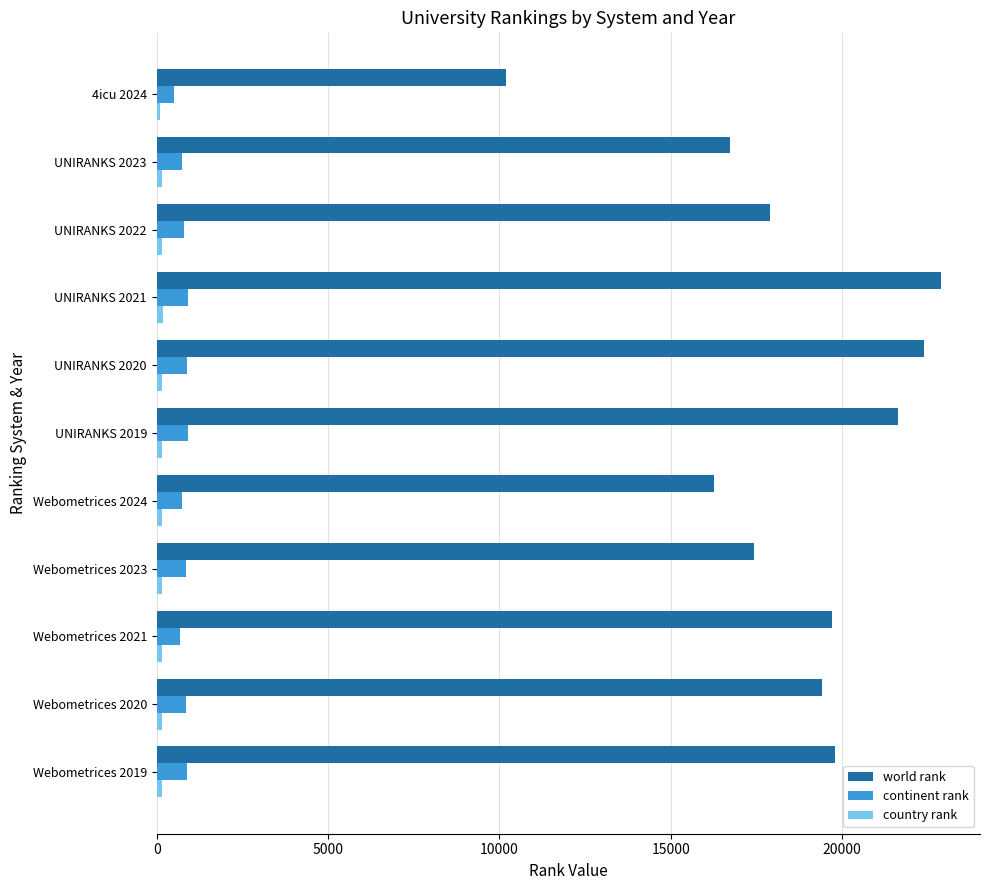

At how many categories does at least one series exceed 5143?

11